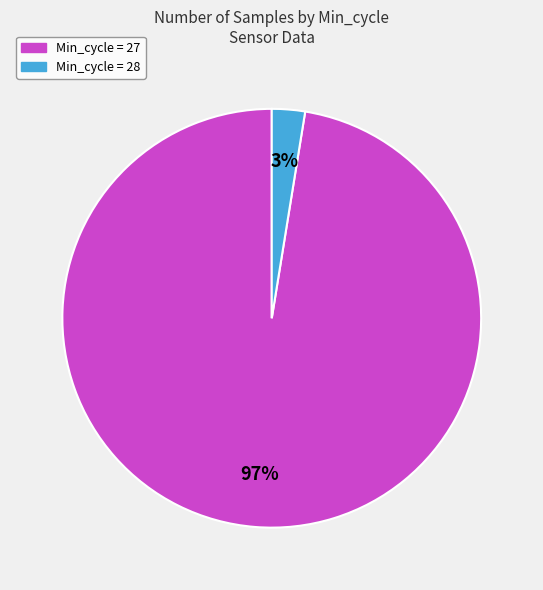

Is there a majority slice in this chart?

Yes